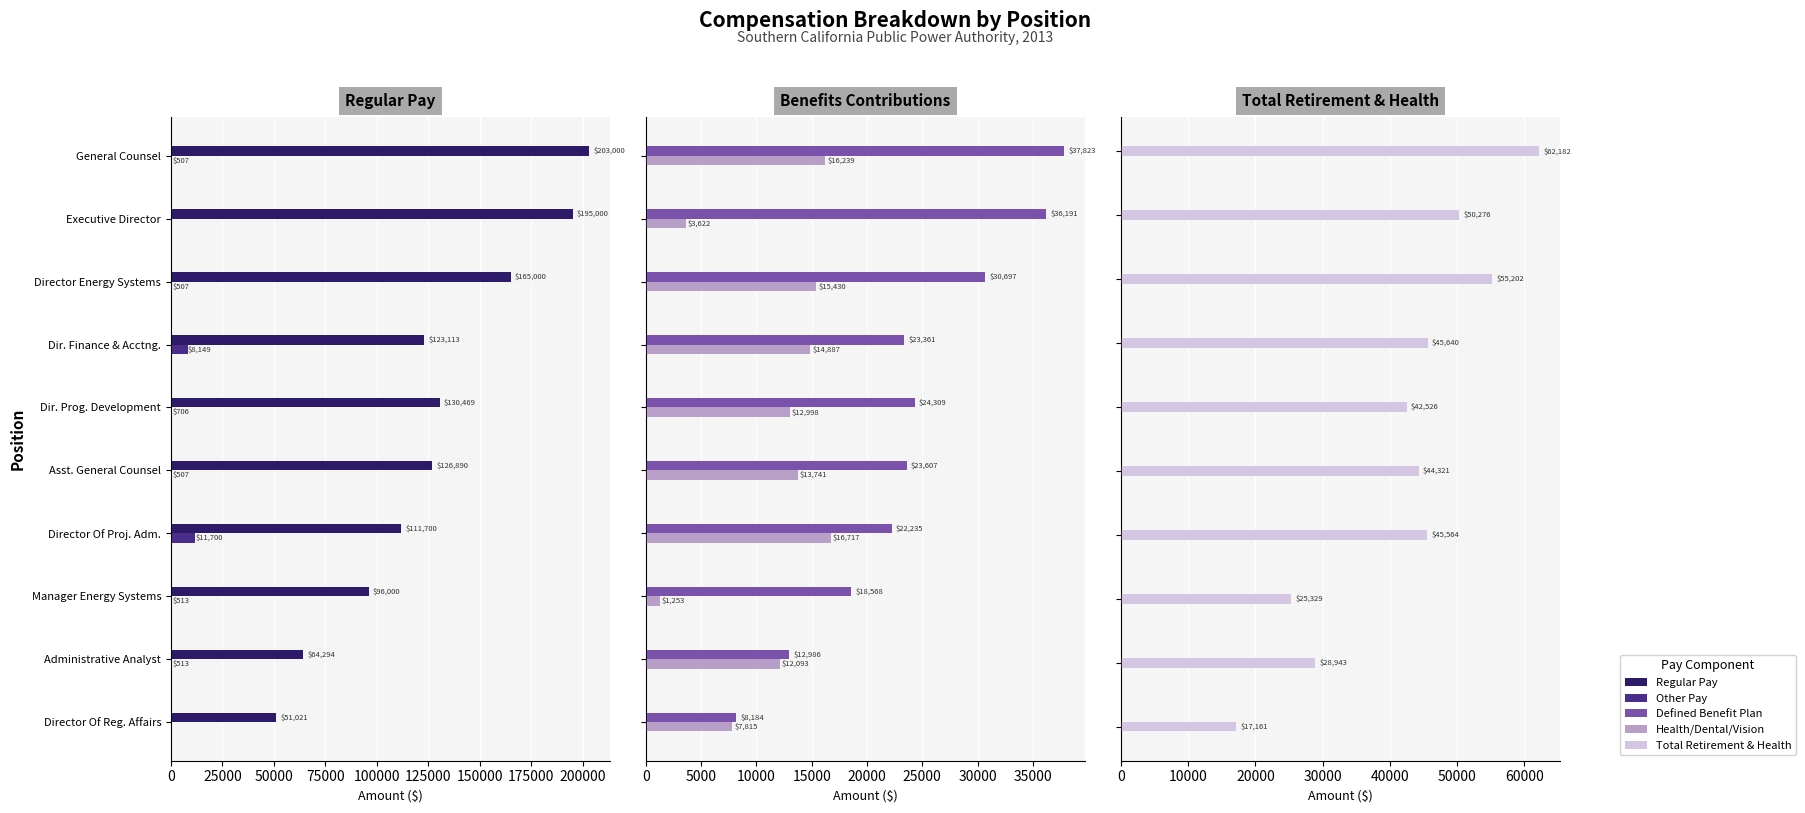

What is the value of the RegularPay bar at the 5th from the left?

130469